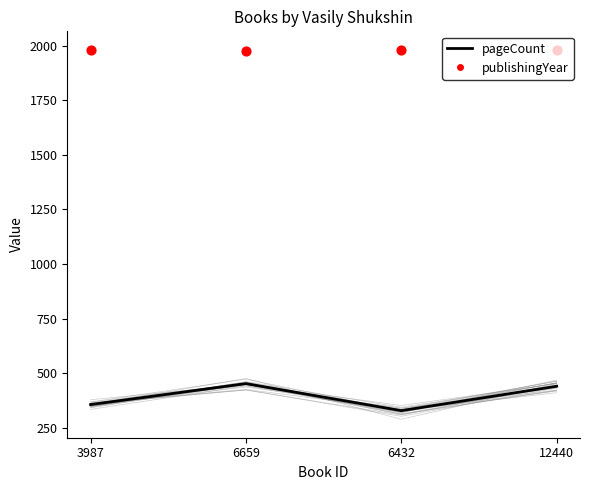

Which series contains the lowest Y value?

pageCount